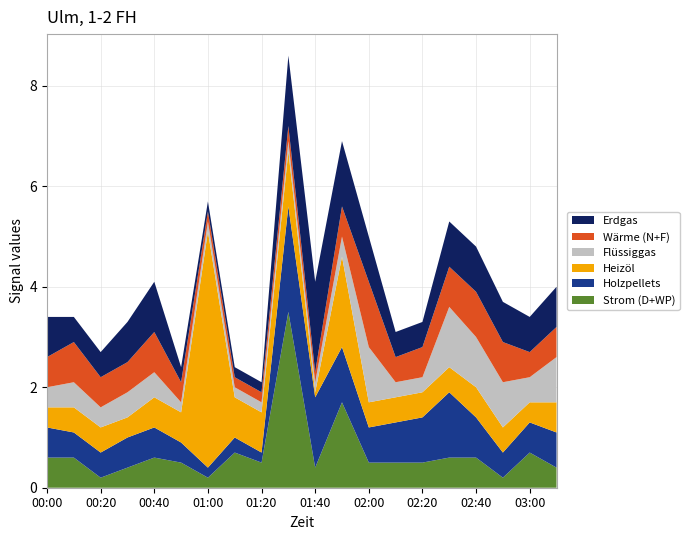

True or false: Strom (D+WP) has a value of 0.6 at 00:00.

True